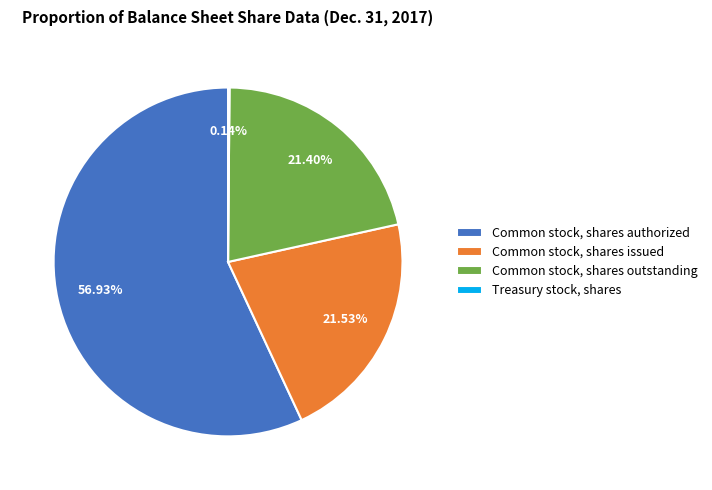

How much of the chart is everything except Common stock, shares issued?

78.5%